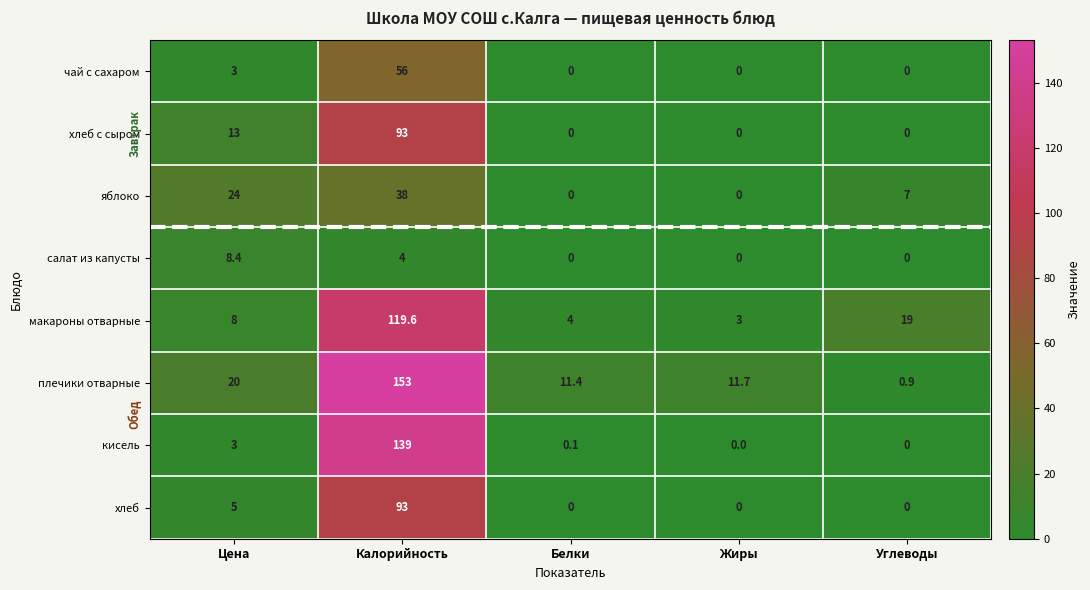

List the labels in order of плечики отварные value, smallest first.

Углеводы, Белки, Жиры, Цена, Калорийность